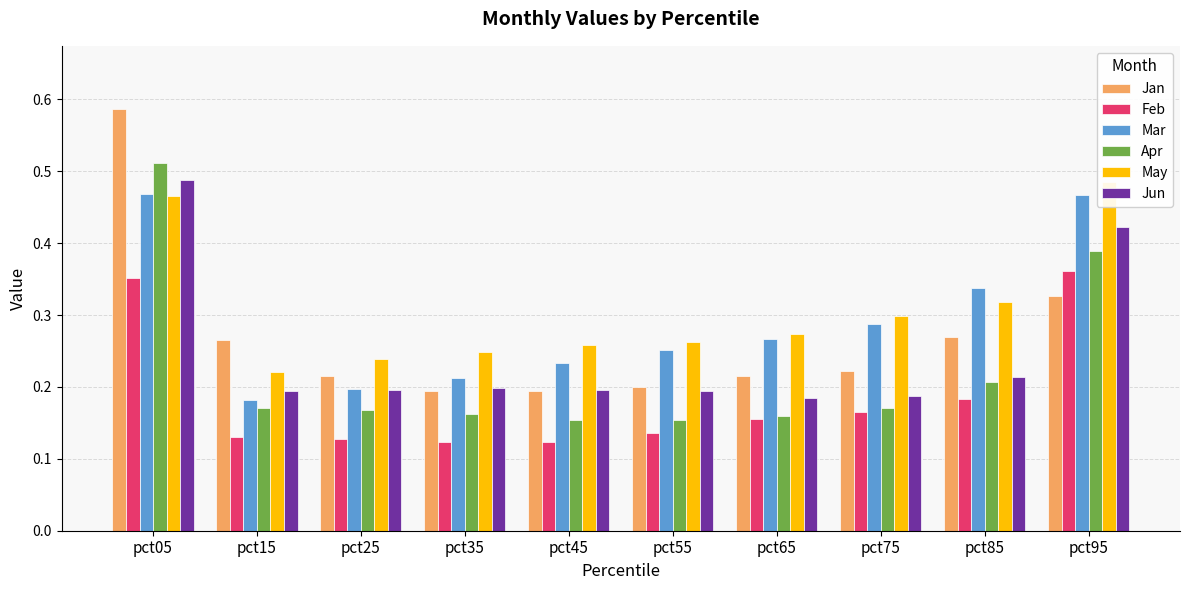

What is the smallest value displayed?

0.1